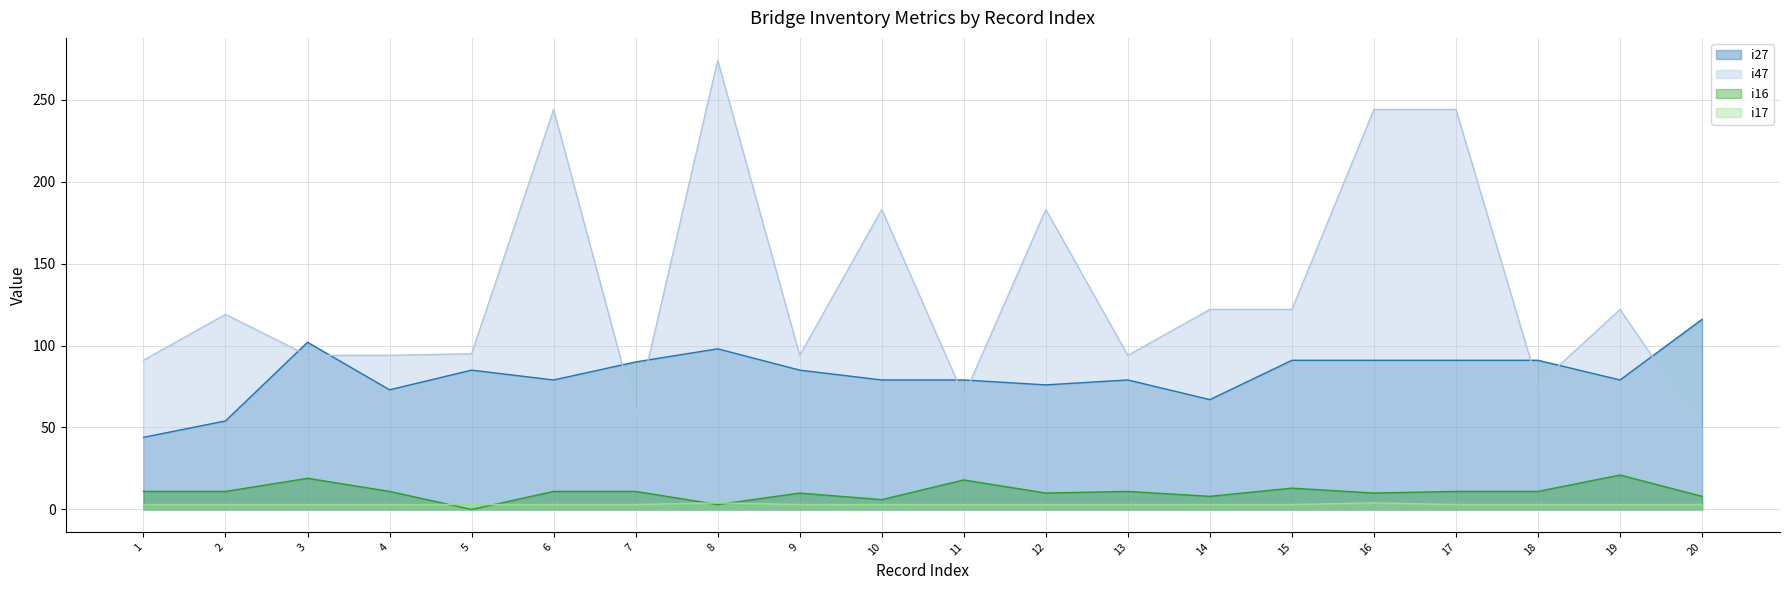

What is the maximum value for i27?

116